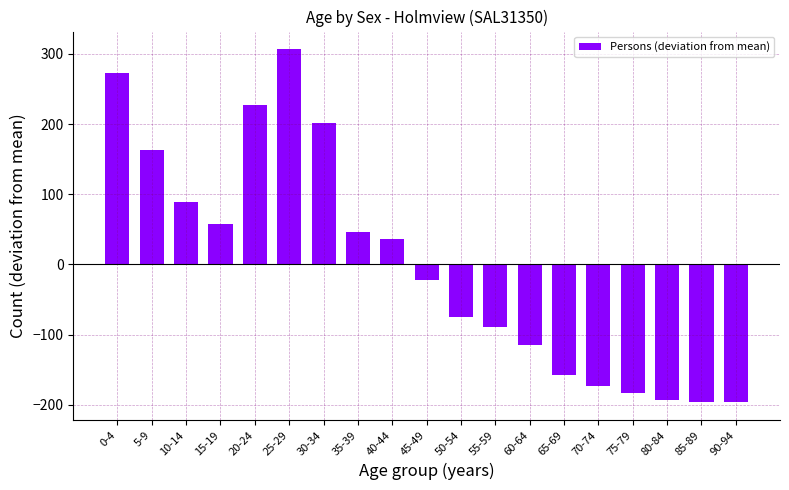

What is the maximum value shown in the chart?

306.5